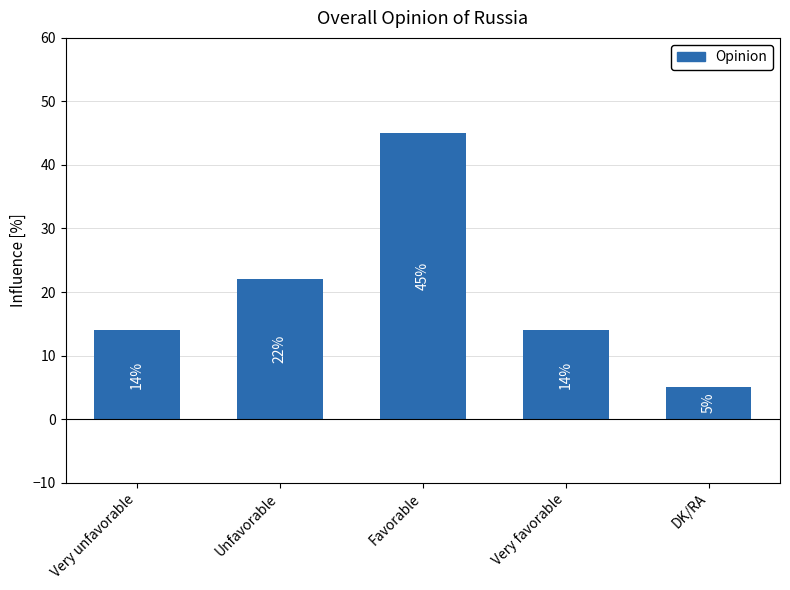

Count the values in the range 14 to 22.

3